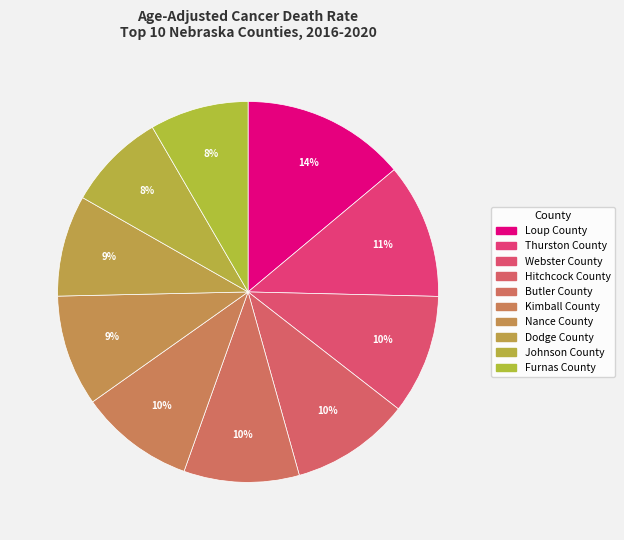

Count the number of slices in the pie.

10